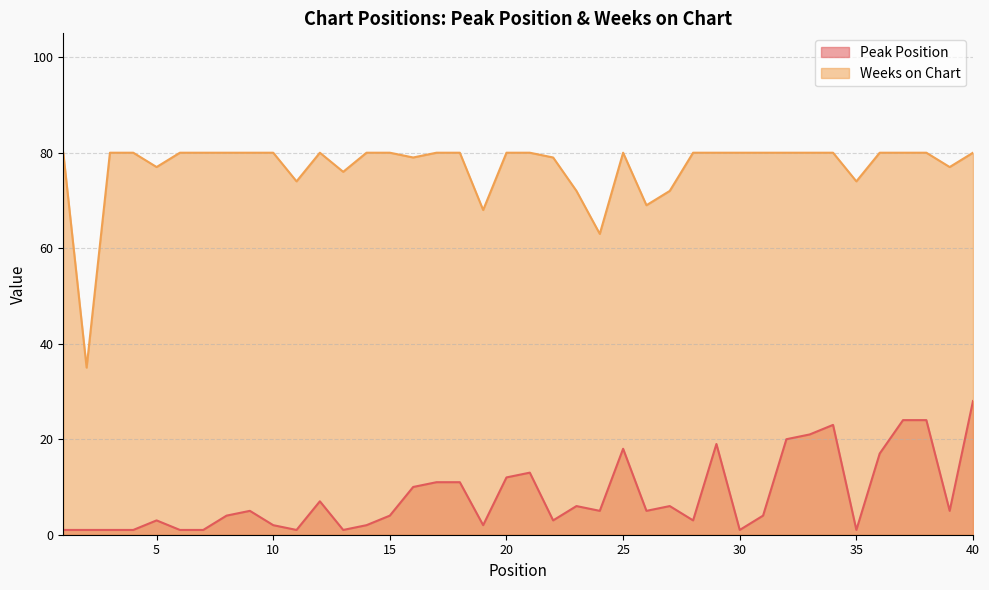

True or false: Weeks on Chart and Peak Position cross at least once.

False